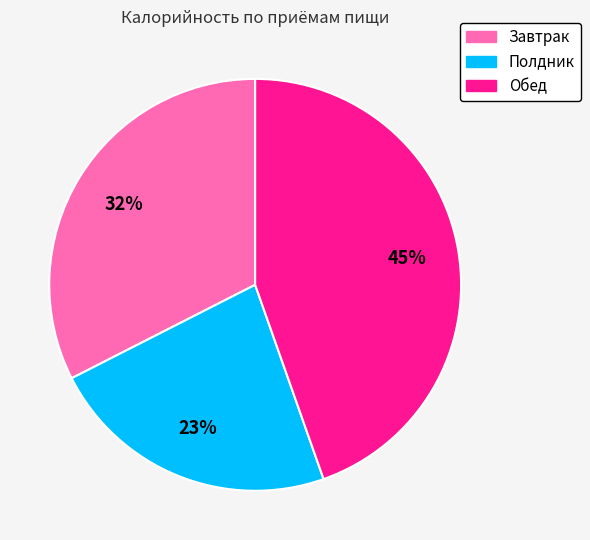

To the nearest percent, what is the difference between the largest and smallest slice percentages?

22%